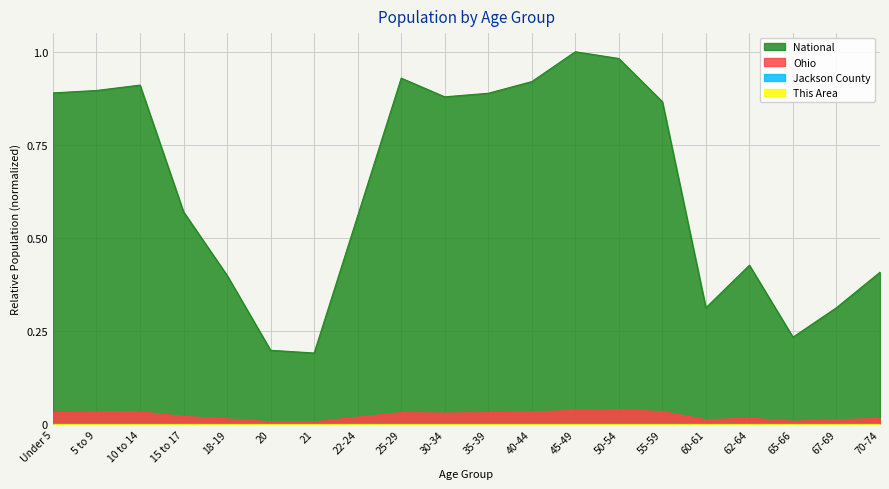

What is the maximum value shown in the chart?

1.0